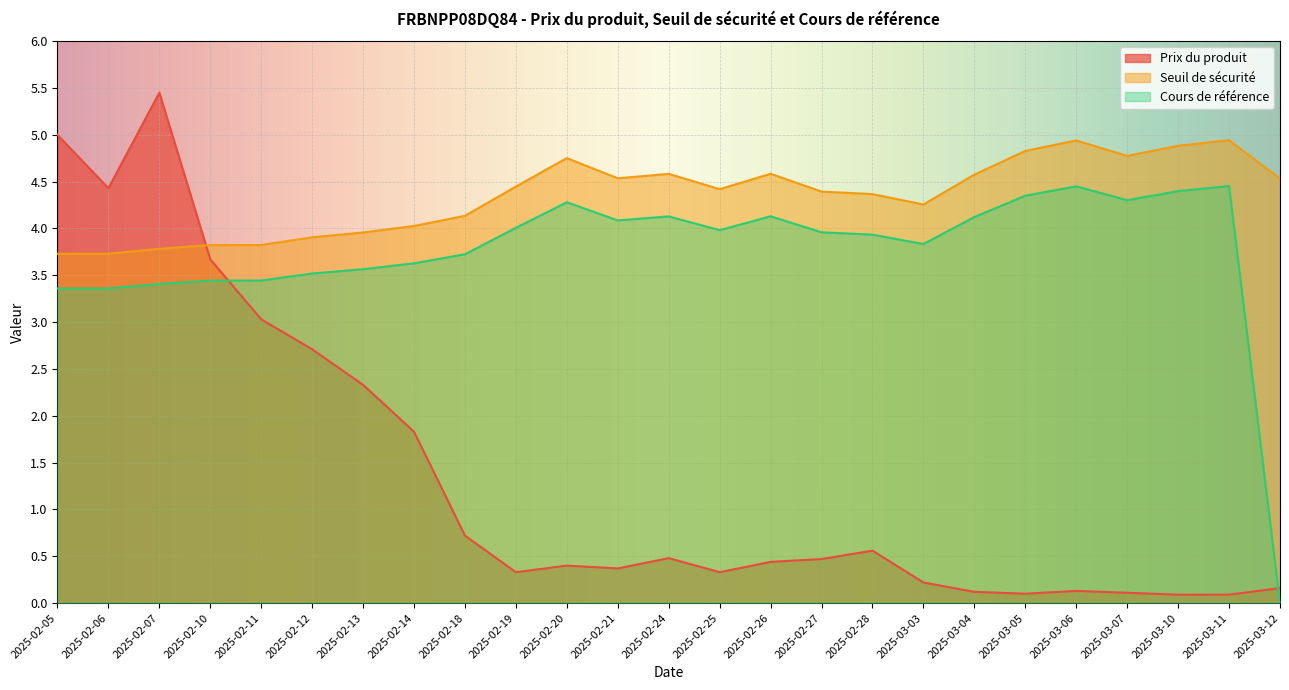

What position from the left is 2025-03-11?

24